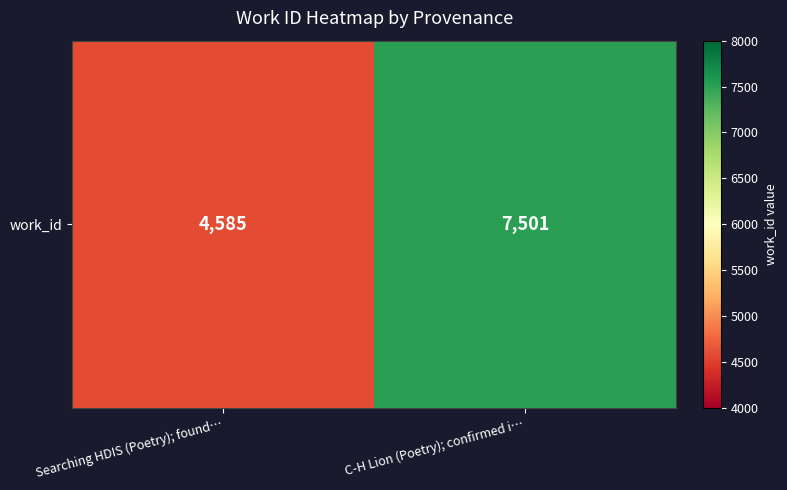

What is the difference between the values at Searching HDIS (Poetry); found… and C-H Lion (Poetry); confirmed i…?

2916